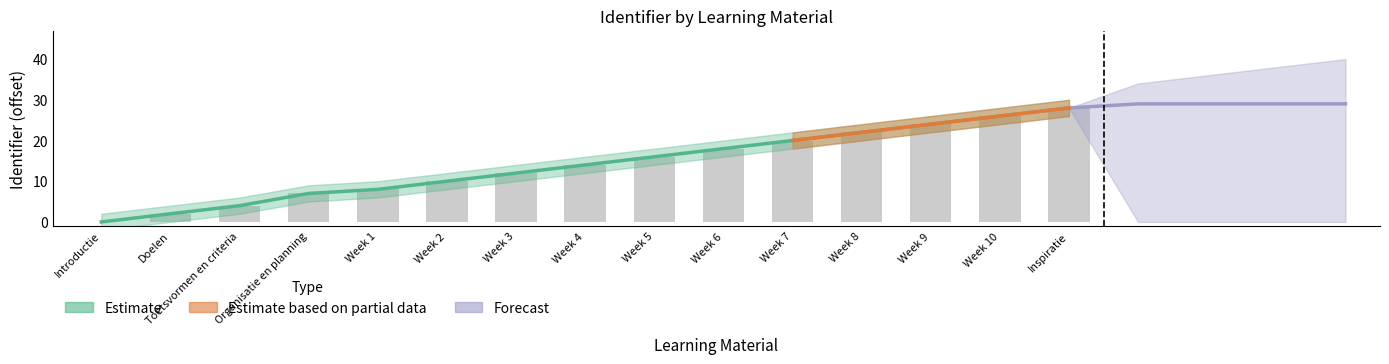

What is the sum of the values at Week 3 and Week 9?

36